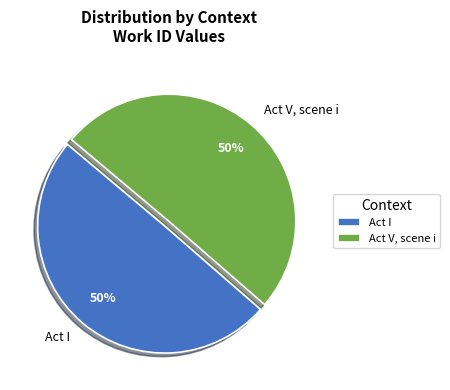

To the nearest percent, what percentage of the pie is Act I?

50%